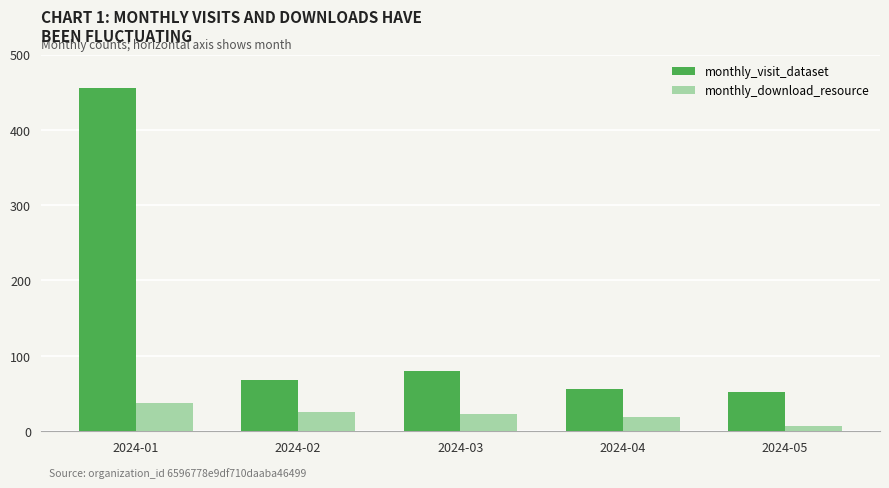

Which series has the widest spread of values?

monthly_visit_dataset